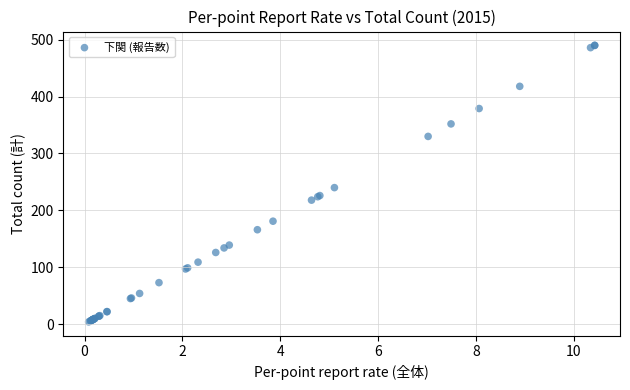

What Y value in the scatter plot is closest to 247?

240